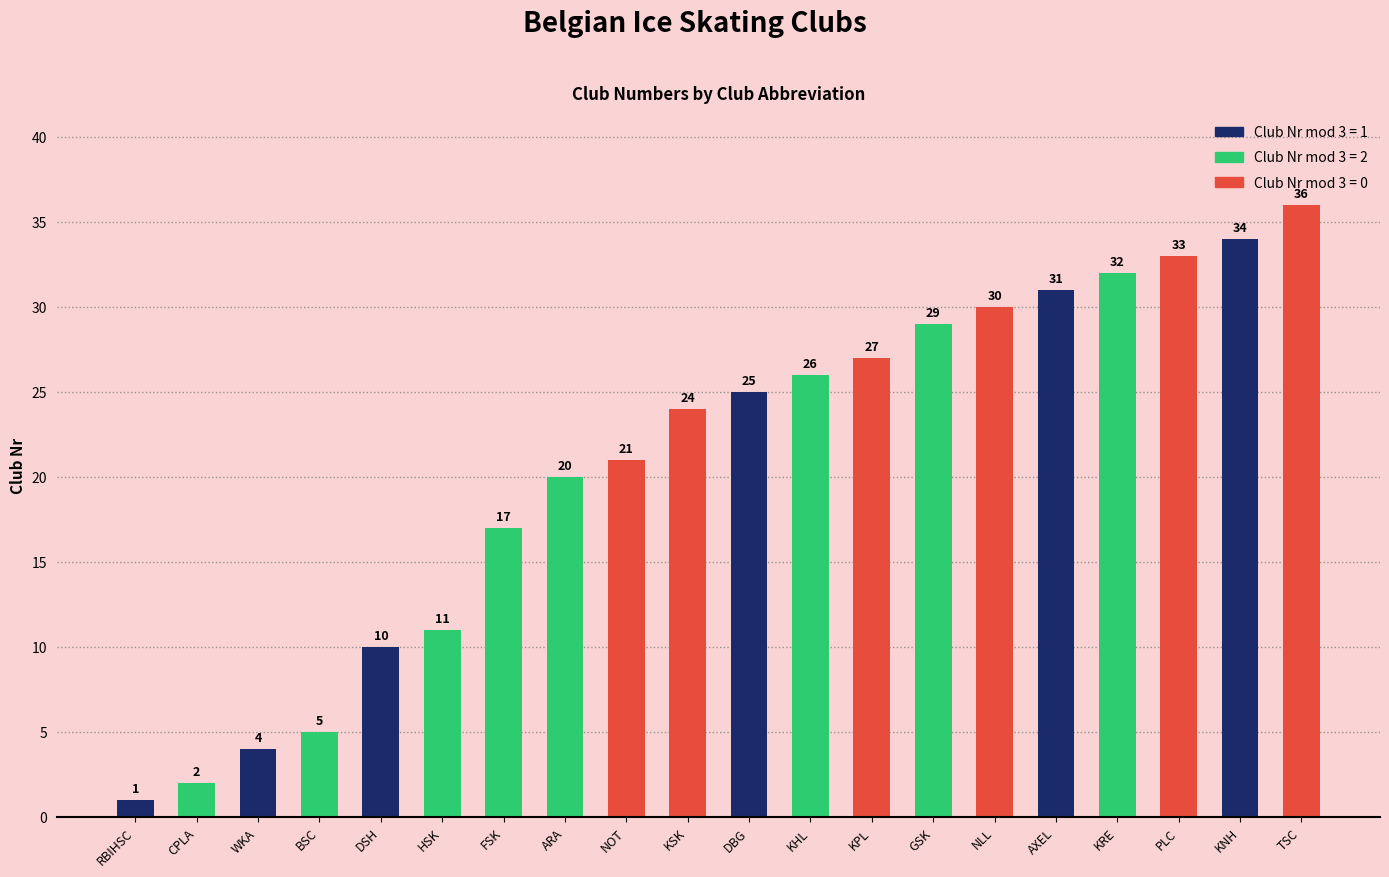

What is the maximum value shown in the chart?

36